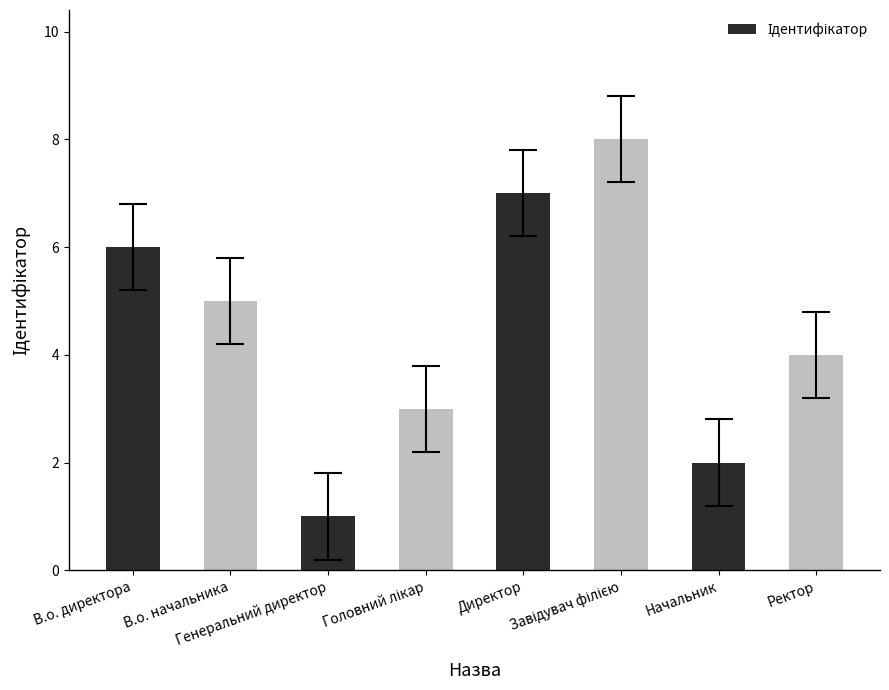

What is the minimum value shown in the chart?

1